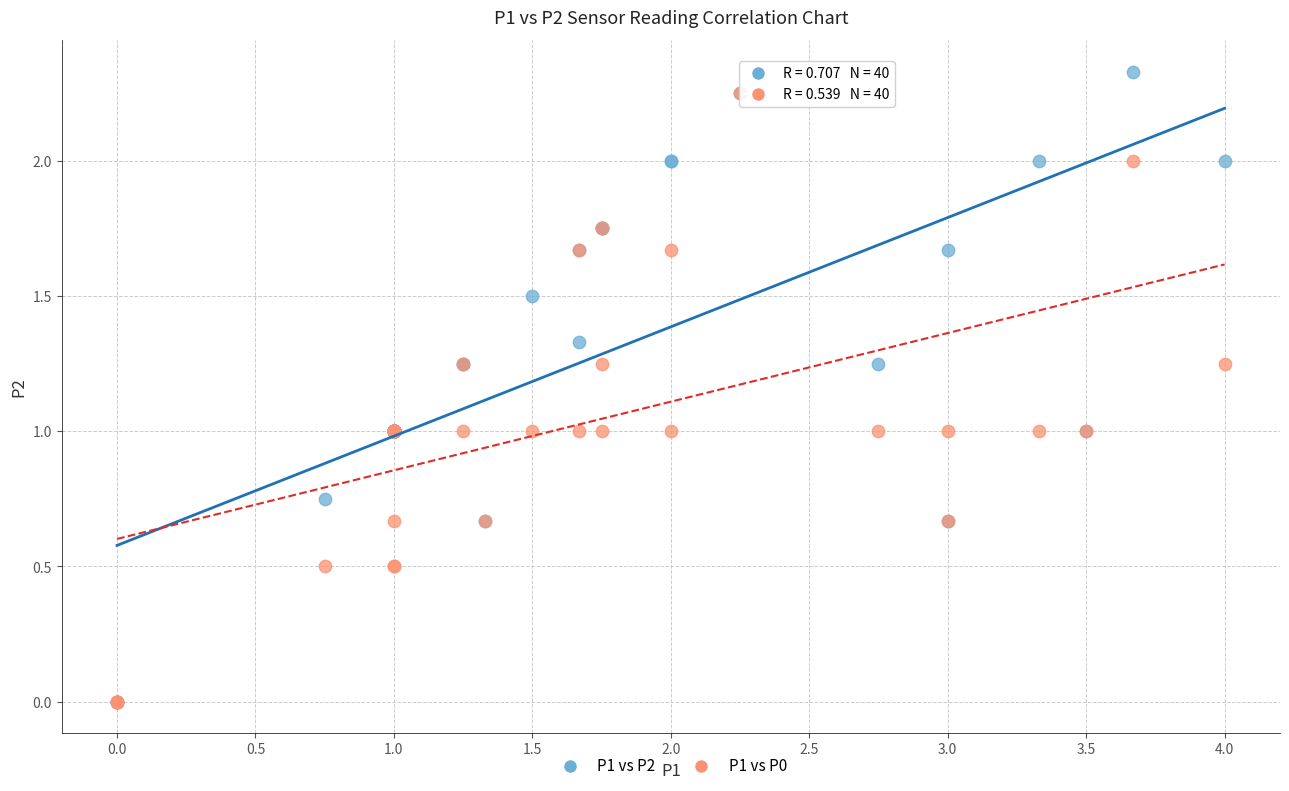

Which series has the widest spread of Y values?

P1 vs P2